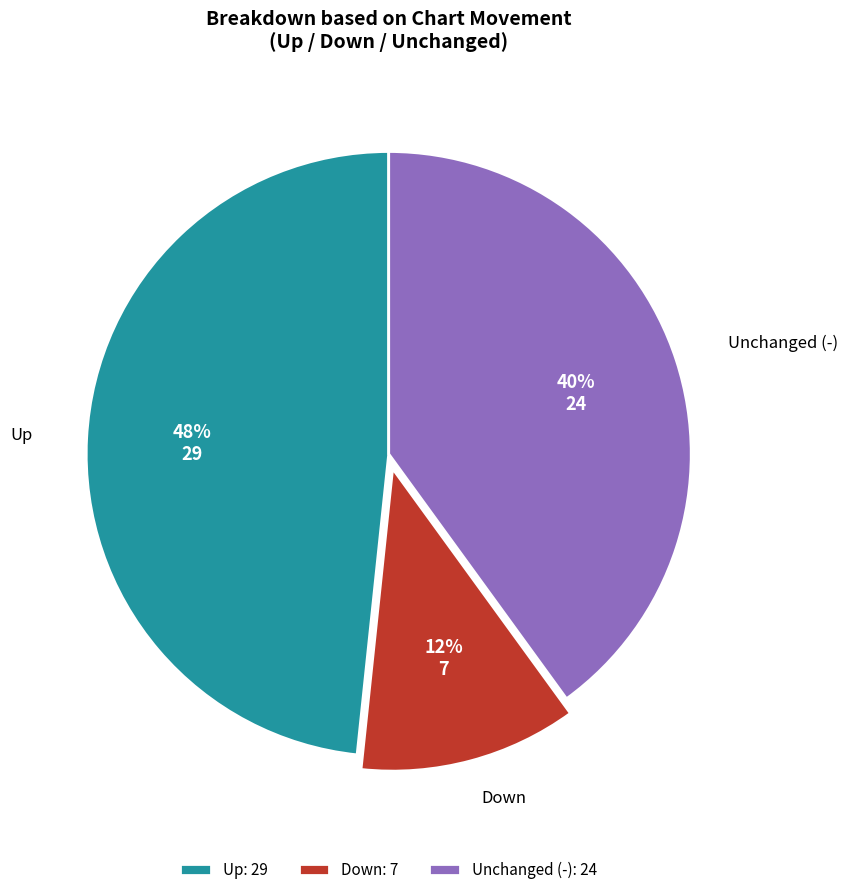

Is it true that Up is 48% of the pie?

True